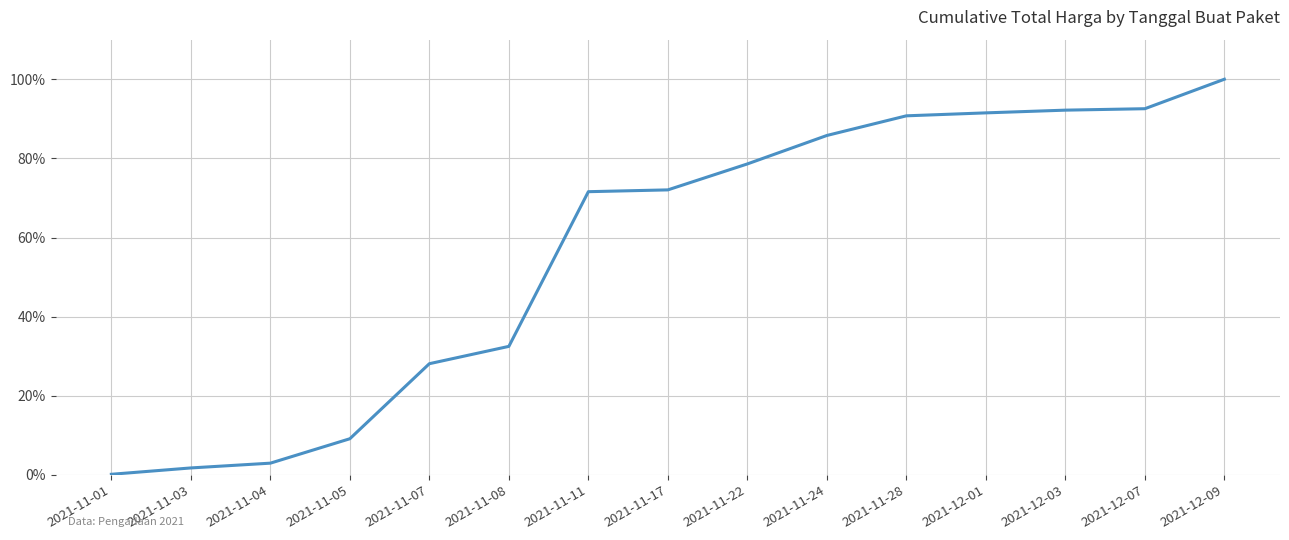

Count the number of data series in this chart.

1